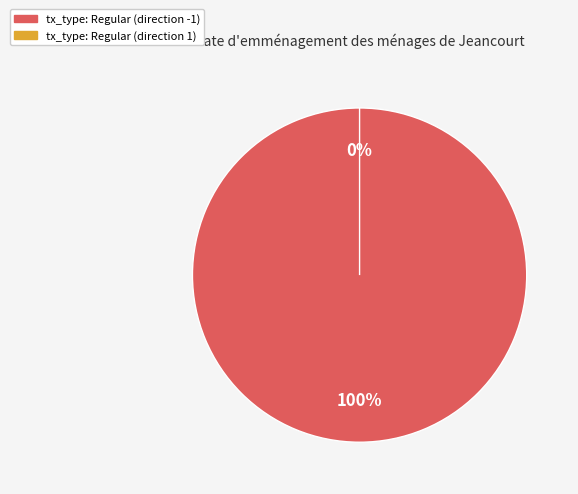

How many segments does this pie chart have?

2